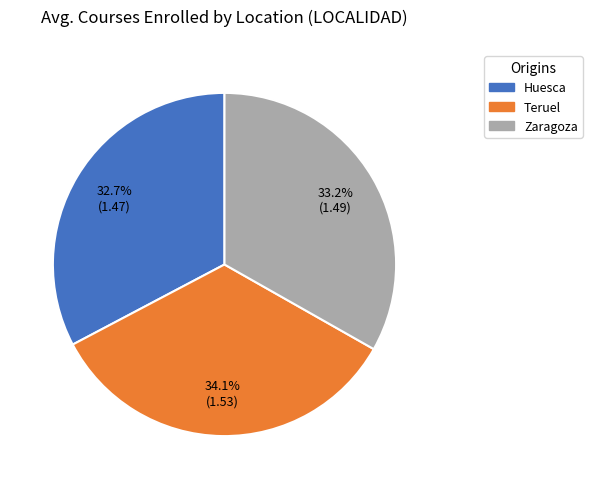

Which slice is the largest?

Teruel